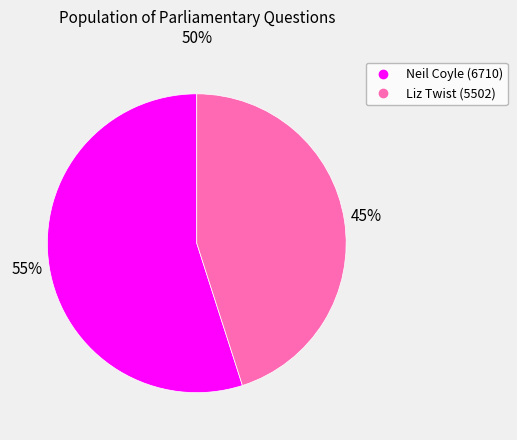

Which category has the smallest portion of the pie?

Liz Twist (5502)